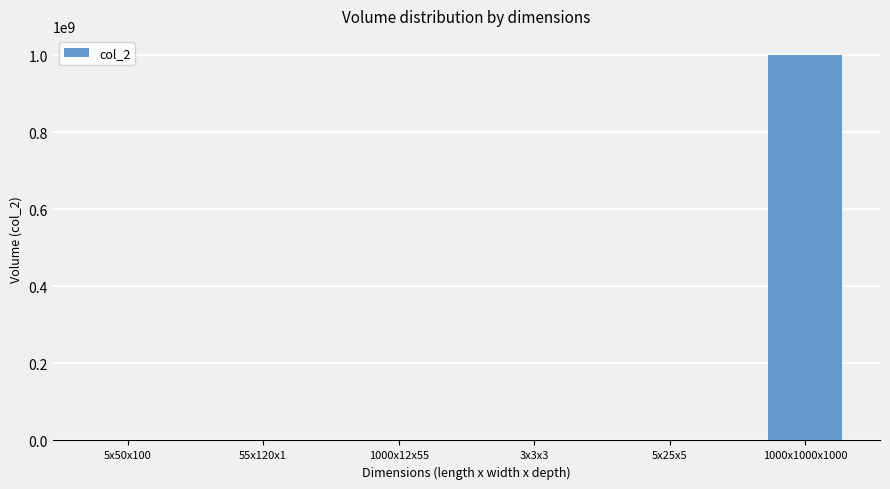

What is the sum of all values?

1000692252